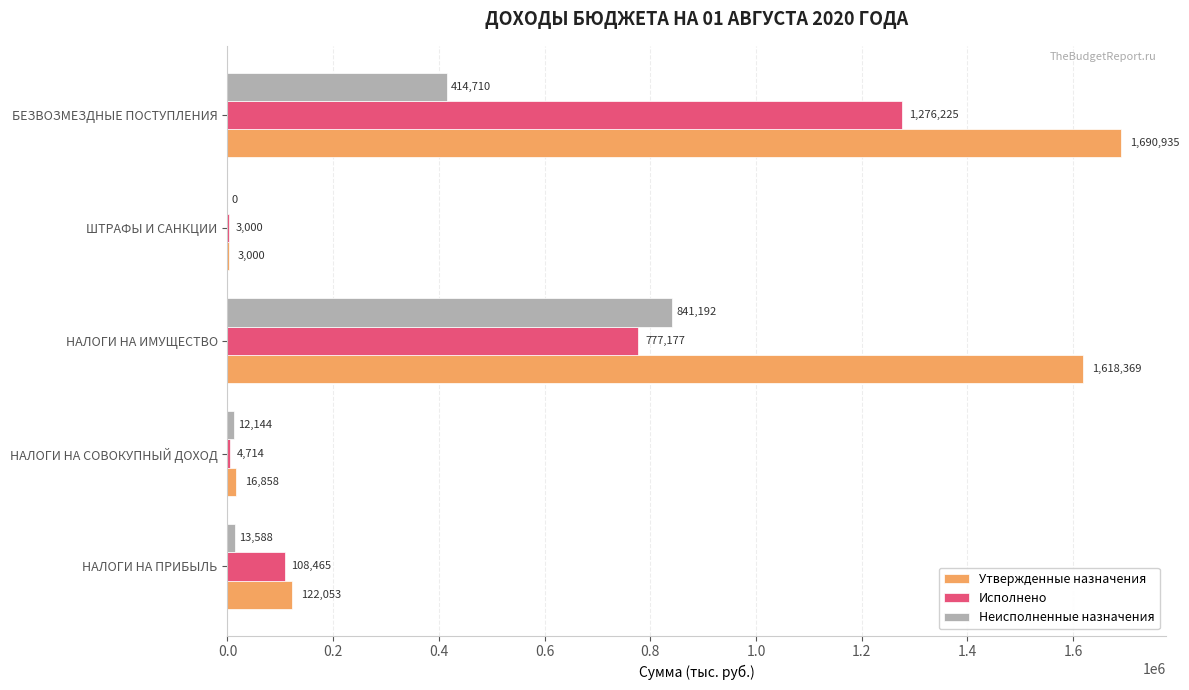

The value of Исполнено at НАЛОГИ НА ИМУЩЕСТВО is 487370.2. True or false?

False